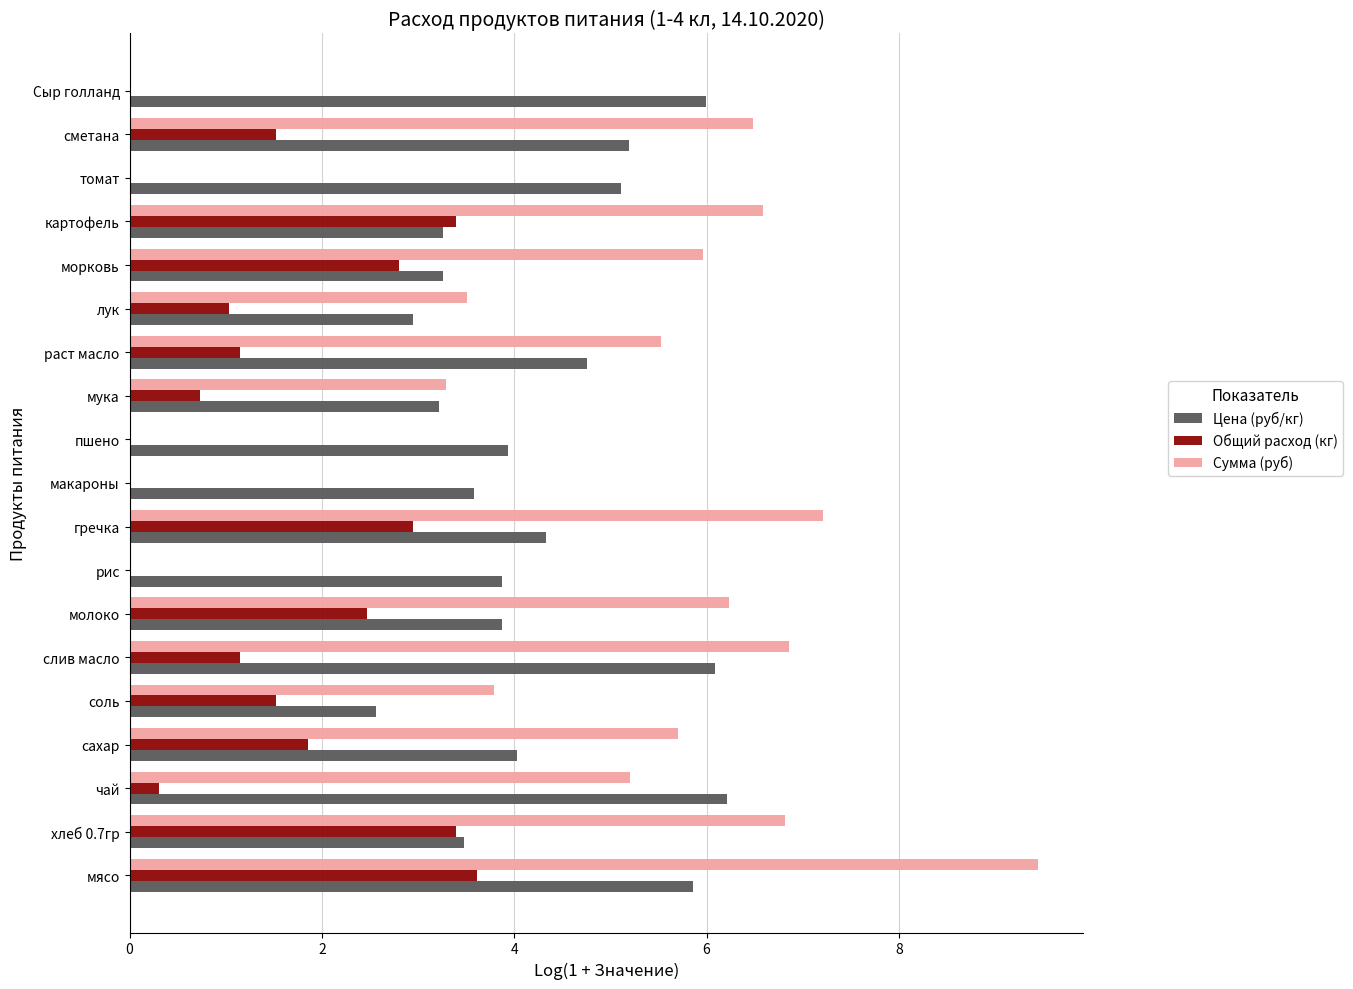

Read the Общий расход (кг) value at сметана.

1.5